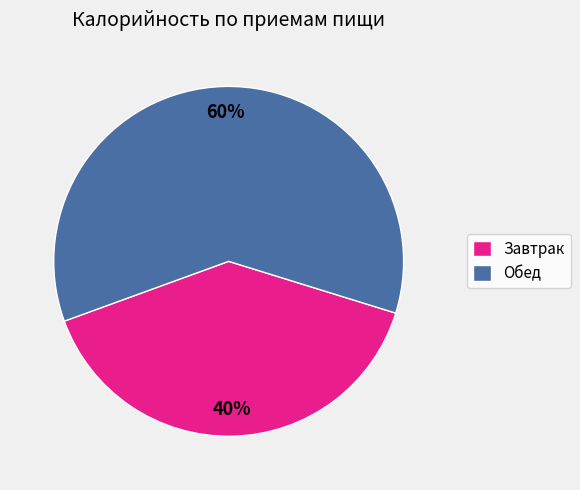

Between Обед and Завтрак, which is larger?

Обед